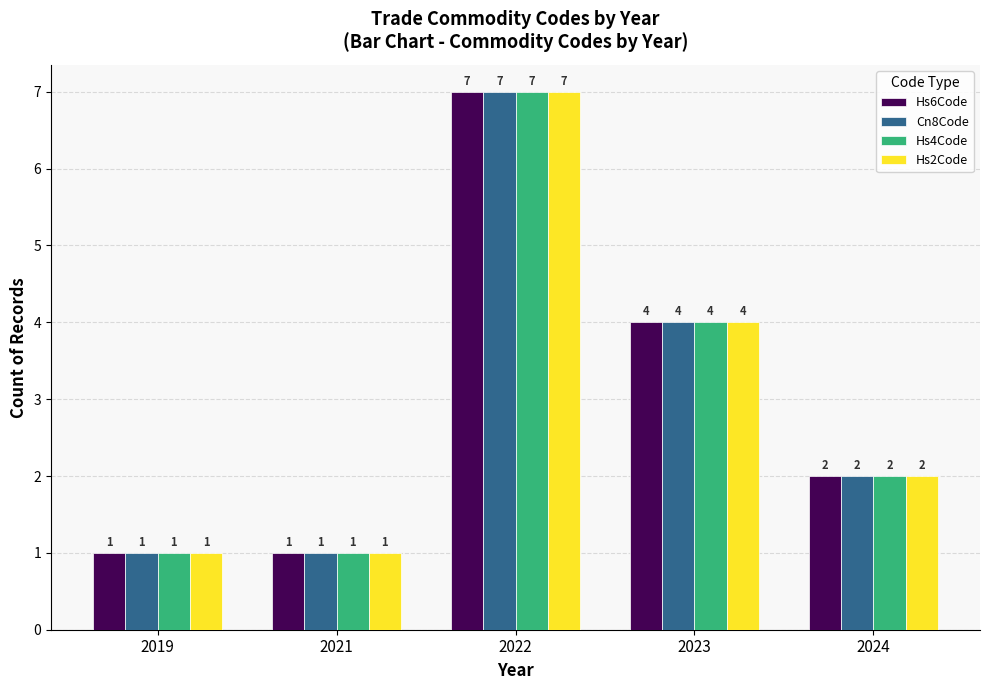

At which label does Cn8Code first exceed 2?

2022